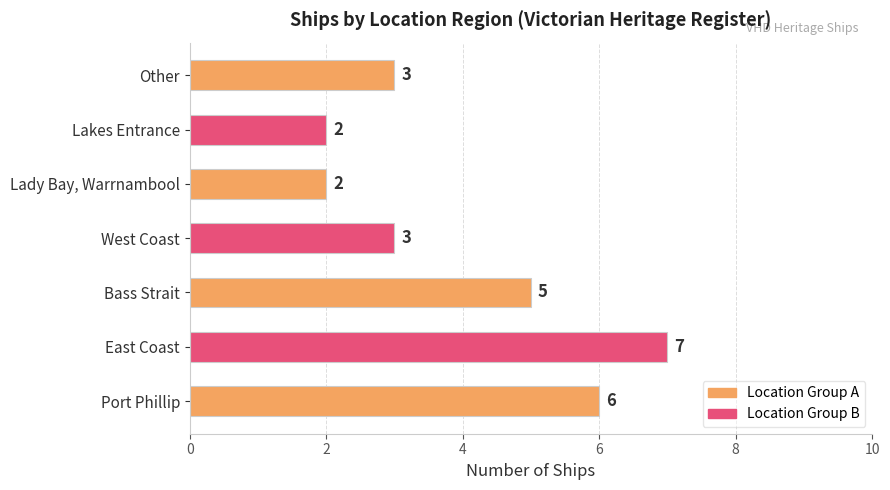

The value at Port Phillip is 10. True or false?

False